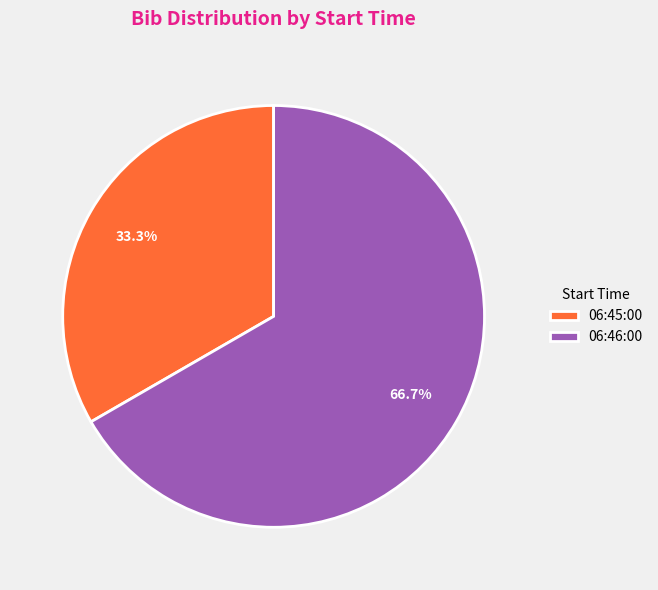

Which slice is the smallest?

06:45:00